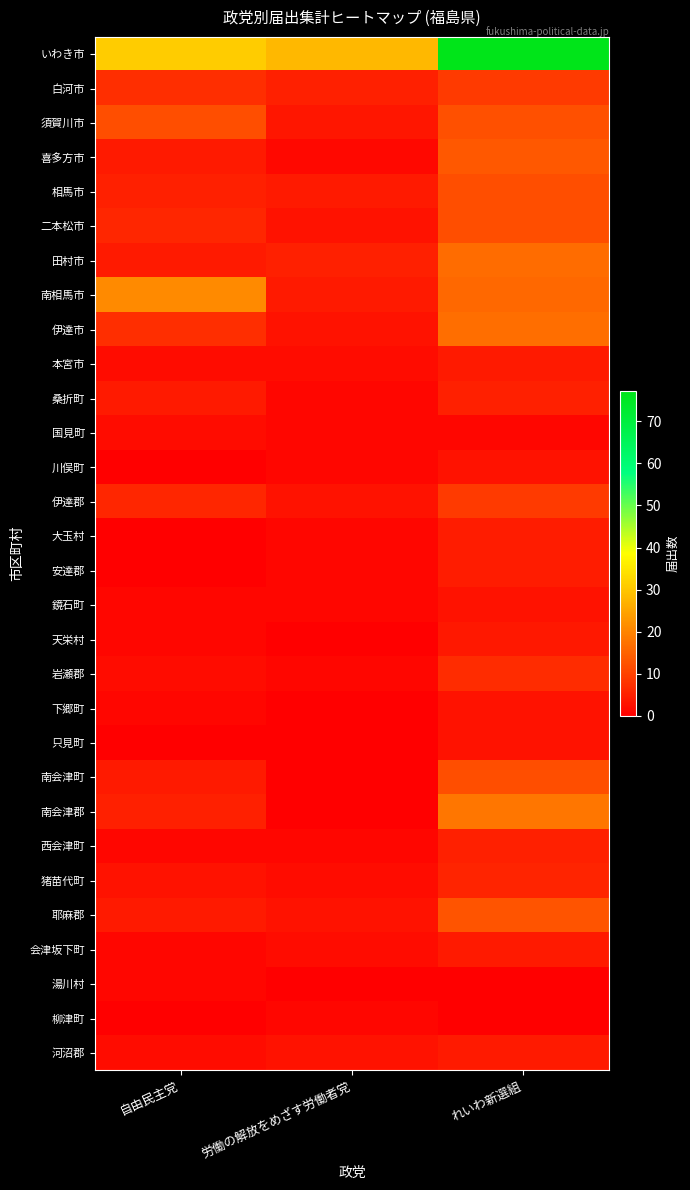

Which category has the highest value across all series?

れいわ新選組